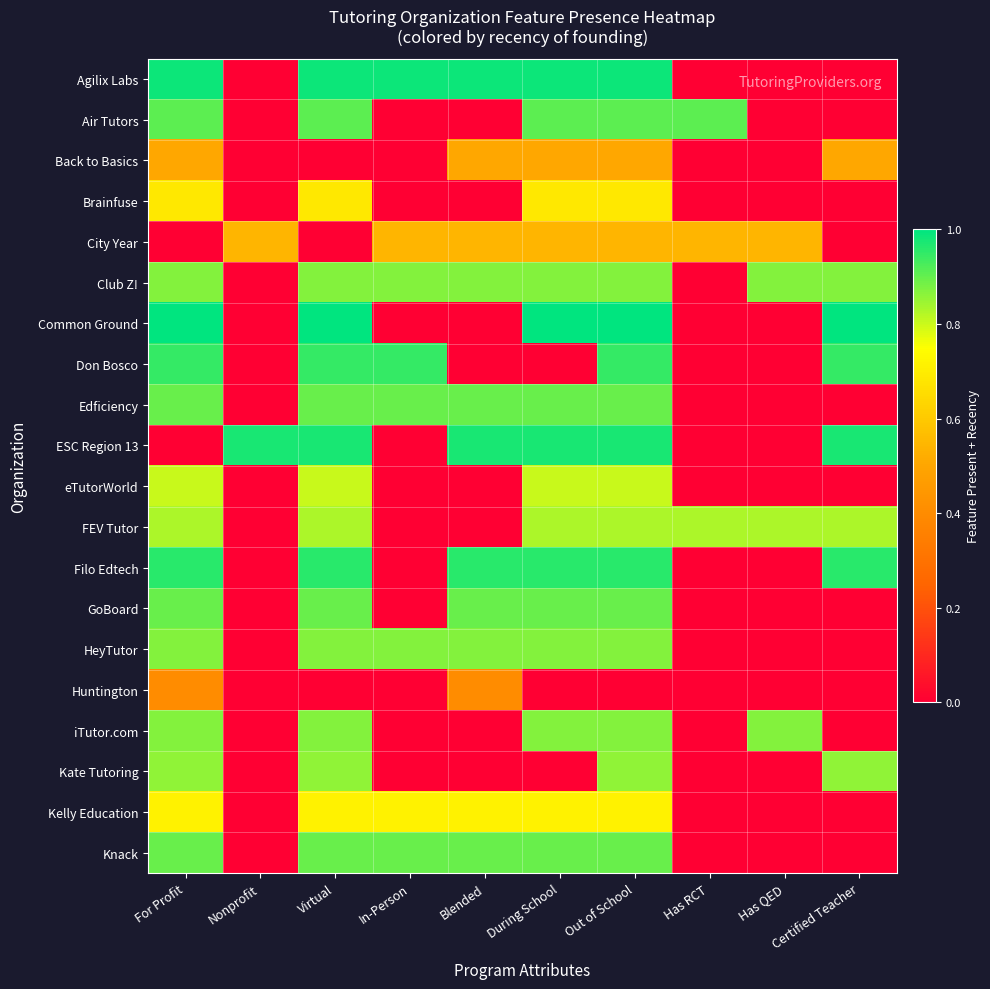

At Has QED, list the series in order from largest to smallest.

Club Z!, iTutor.com, FEV Tutor, City Year, Agilix Labs, Air Tutors, Back to Basics, Brainfuse, Common Ground, Don Bosco, Edficiency, ESC Region 13, eTutorWorld, Filo Edtech, GoBoard, HeyTutor, Huntington, Kate Tutoring, Kelly Education, Knack